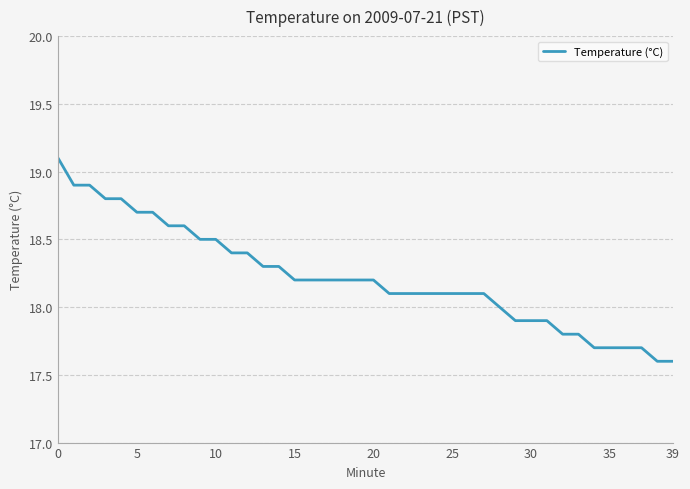

What is the difference between the maximum and minimum values?

1.5